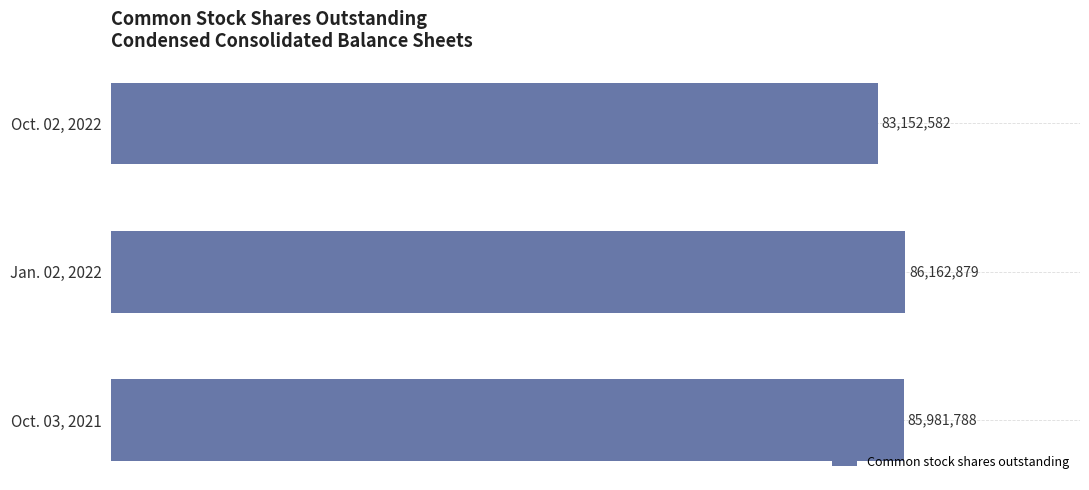

Are the bars horizontal?

Yes